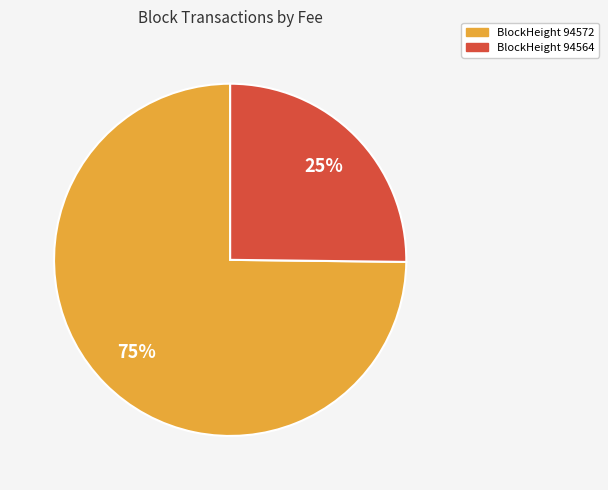

Is BlockHeight 94572 the majority of the pie?

Yes